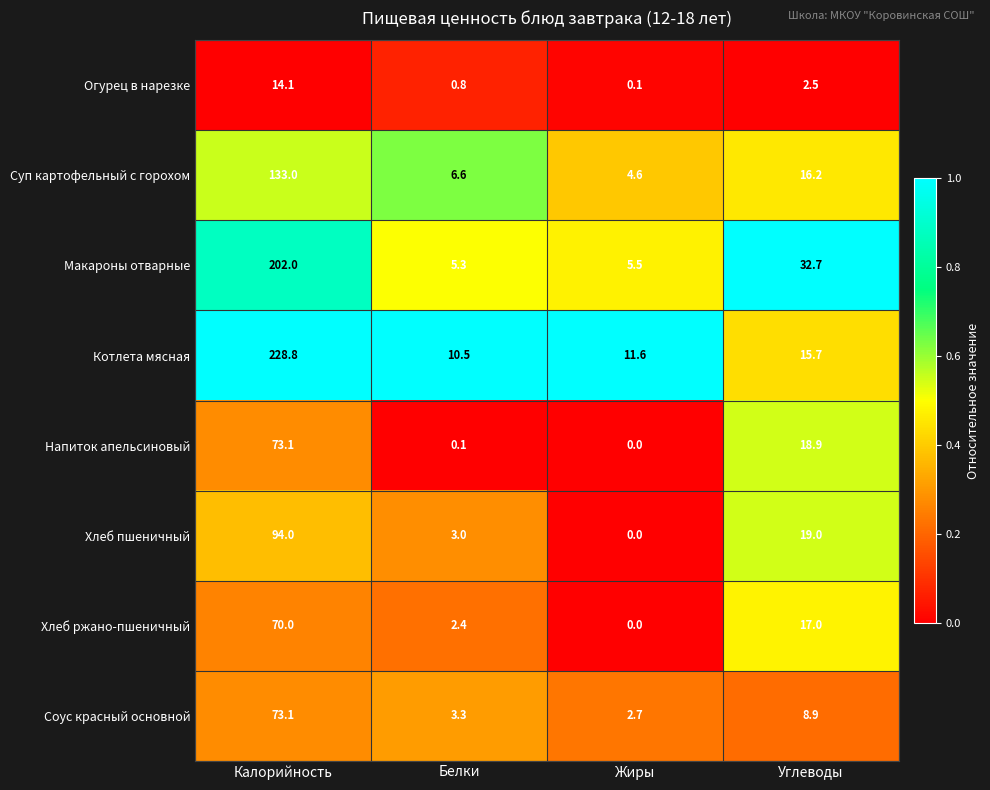

True or false: Огурец в нарезке has a value of 1.3 at Углеводы.

False